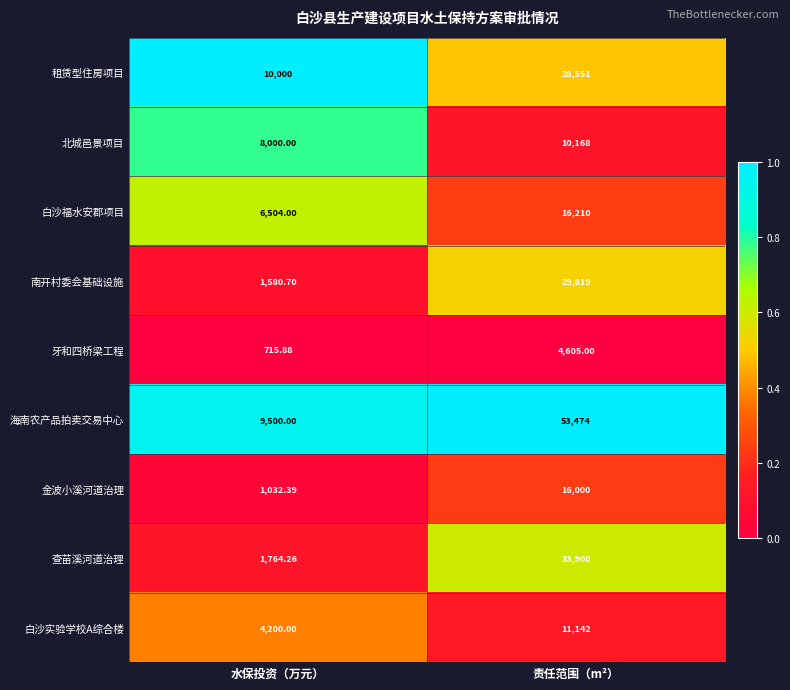

Between 水保投资（万元） and 责任范围（m²）, which series saw the biggest shift?

海南农产品拍卖交易中心